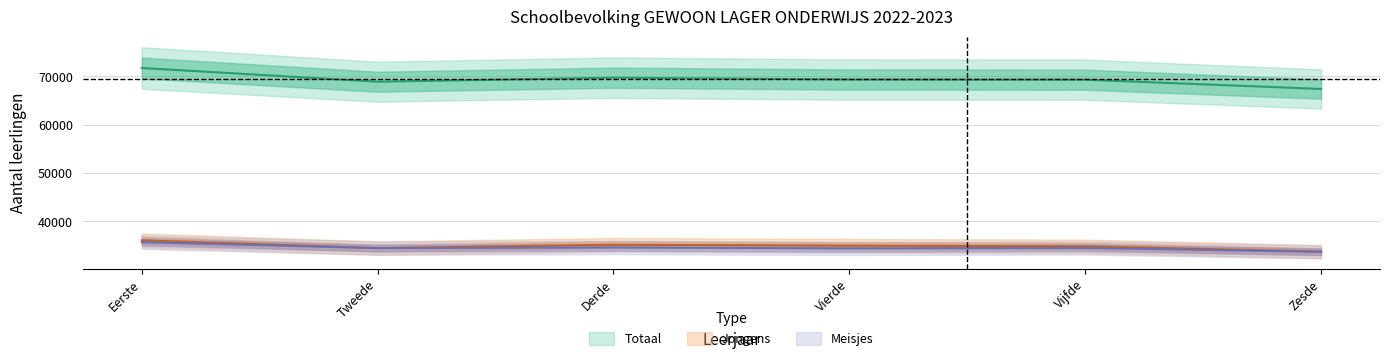

The Meisjes series shows 34393 at Vierde. True or false?

True